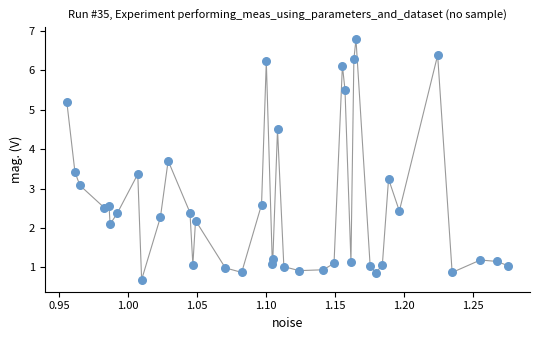

What Y value in the scatter plot is closest to 3?

3.1